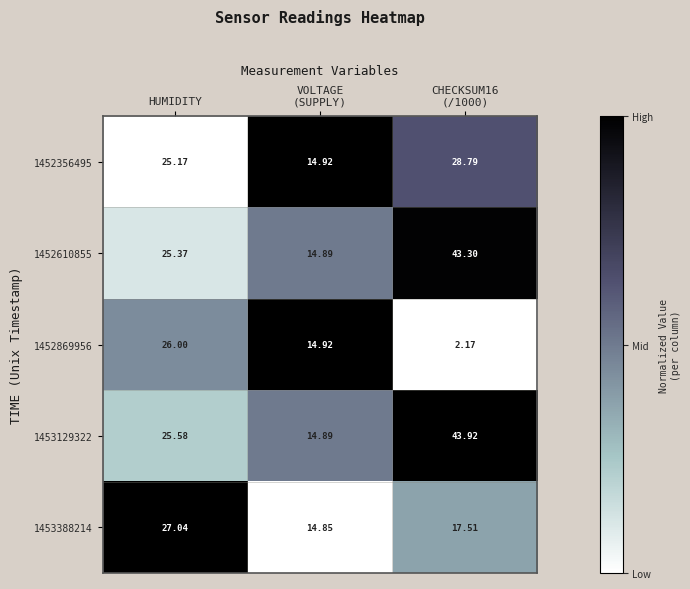

Which label corresponds to the largest value in the chart?

CHECKSUM16
(/1000)